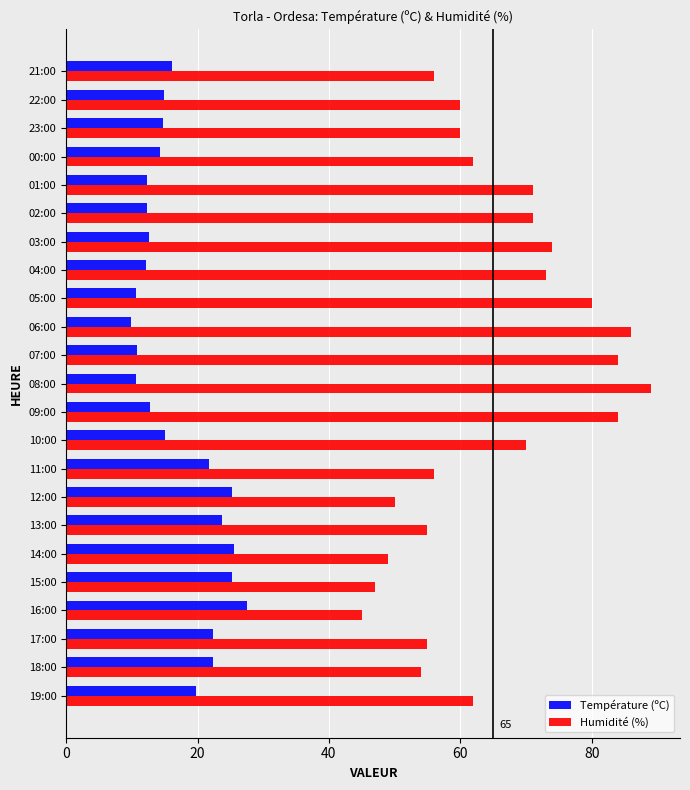

What is the difference between the highest and lowest values at 13:00?

31.3